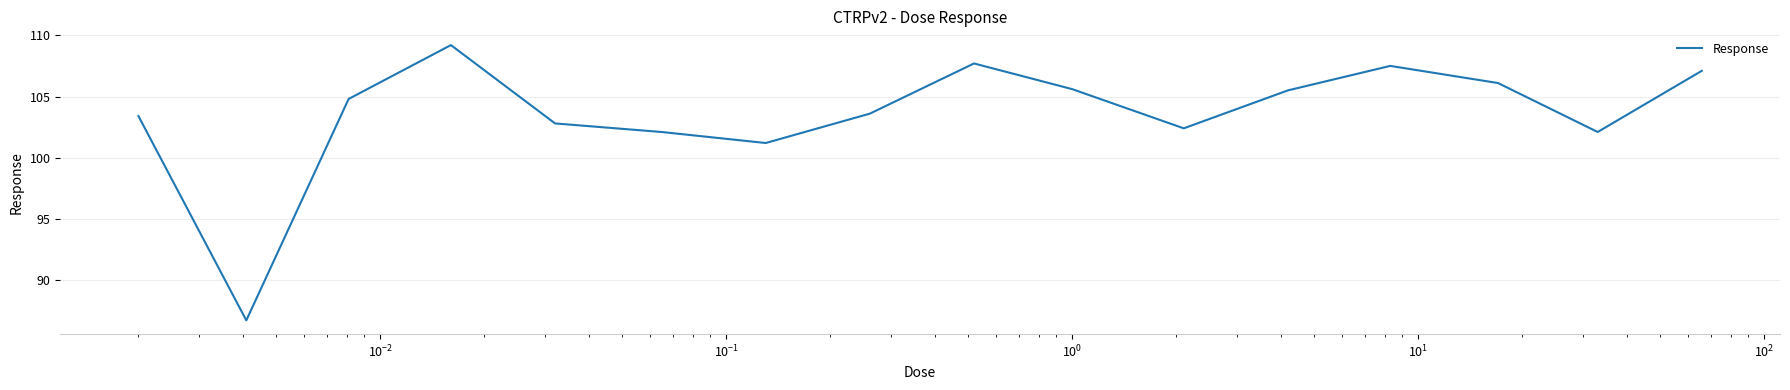

What is the greatest value displayed?

109.2